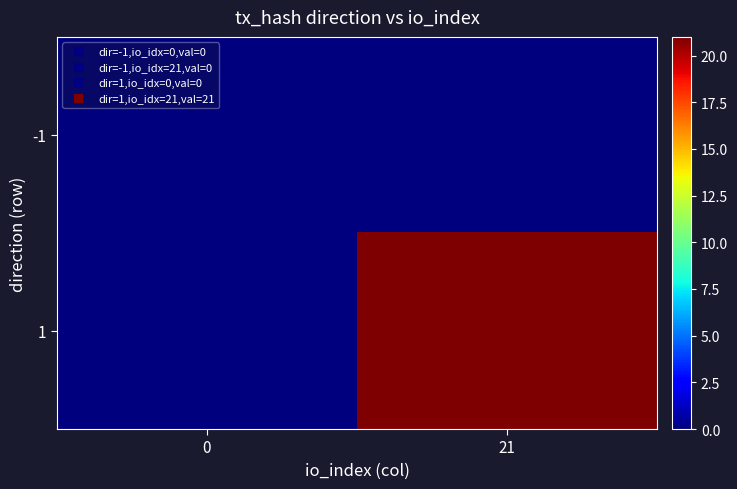

Reading left to right, extract all data points from this chart.

-1: 0=0	21=0
1: 0=0	21=21